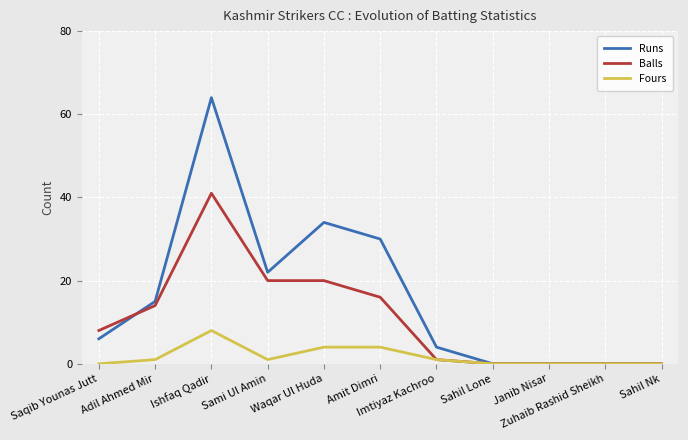

Which series has the widest spread of values?

Runs